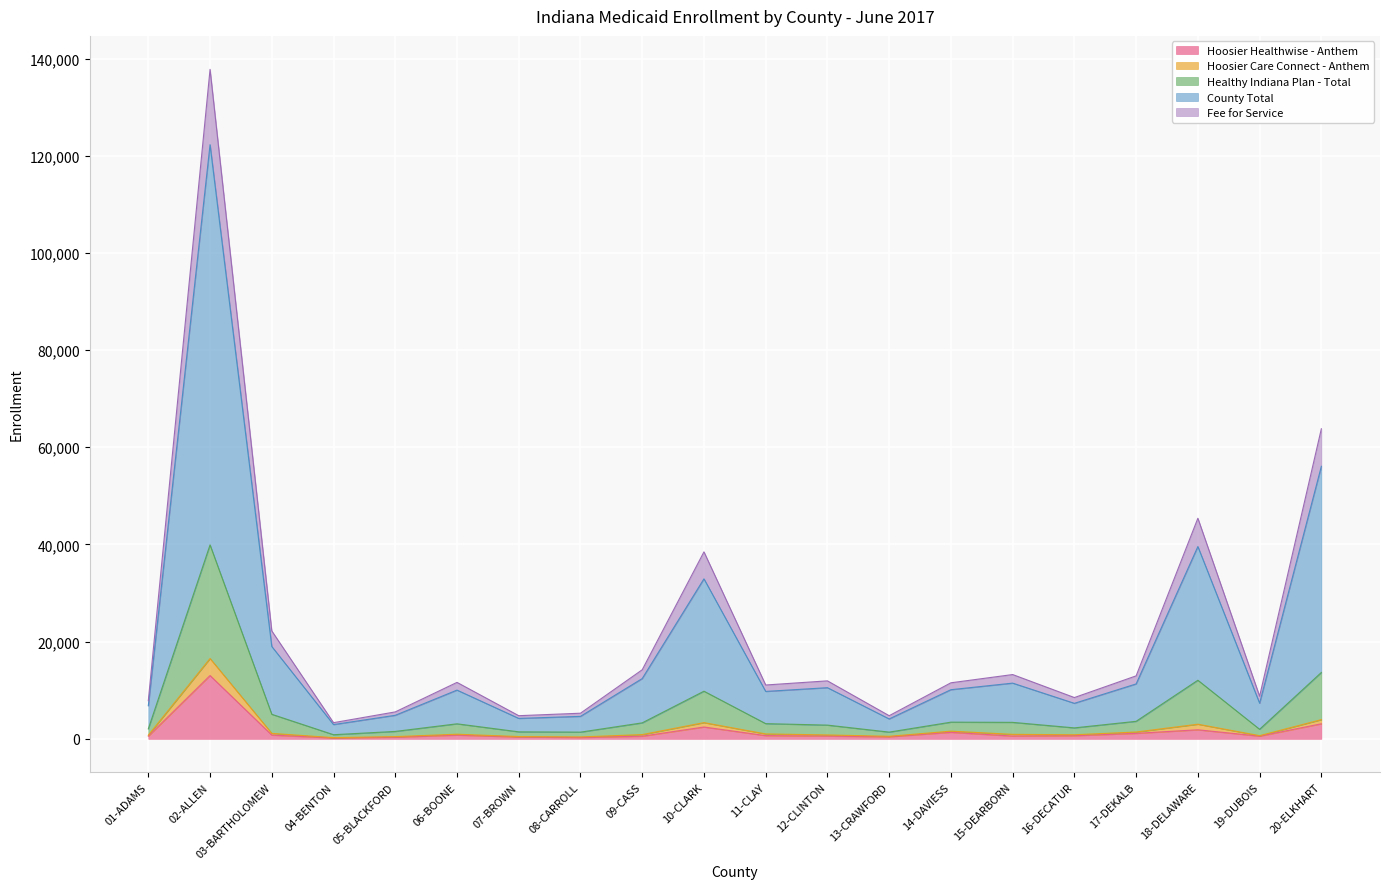

Which category has the highest value in the Hoosier Healthwise - Anthem series?

02-ALLEN